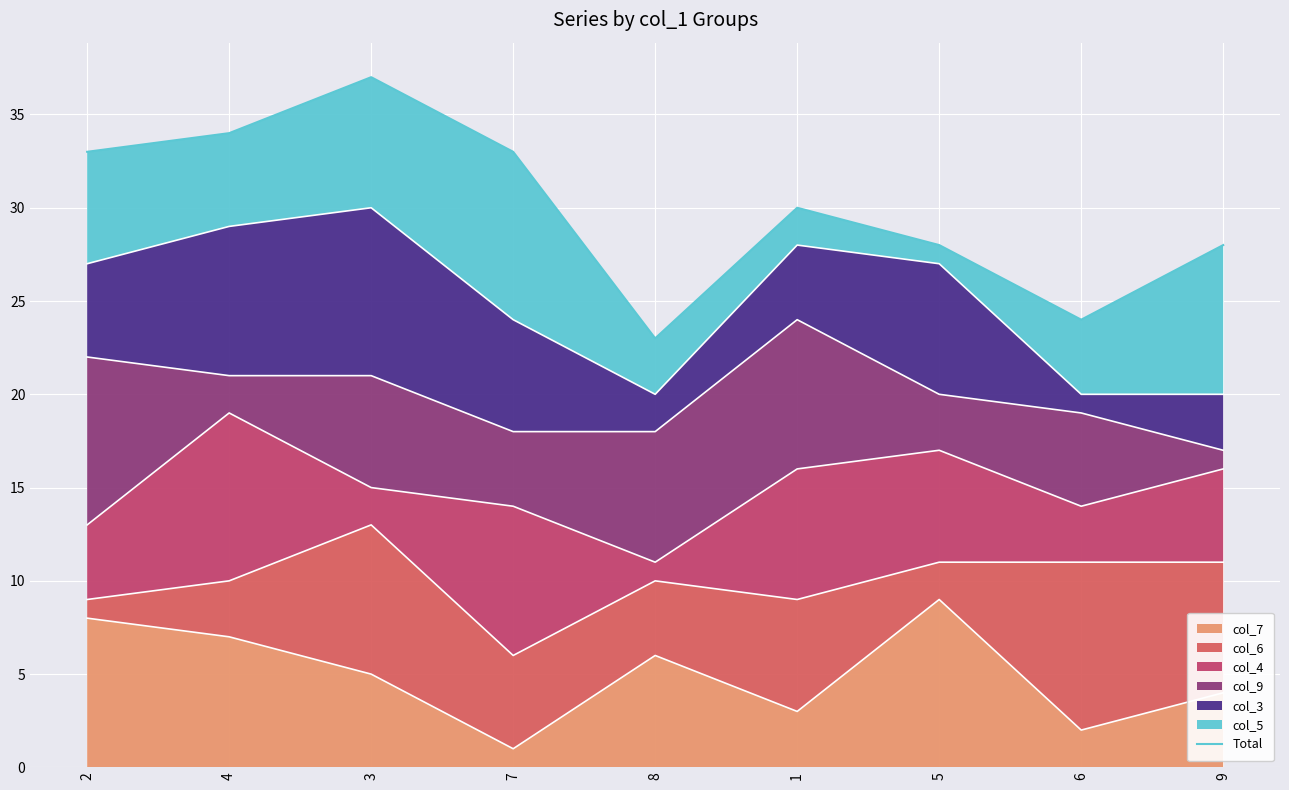

How many categories are shown in the chart?

9